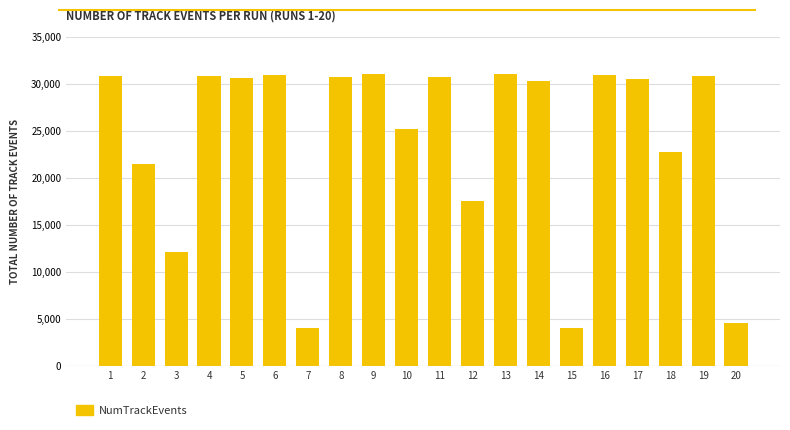

The value at 20 is 1959. True or false?

False